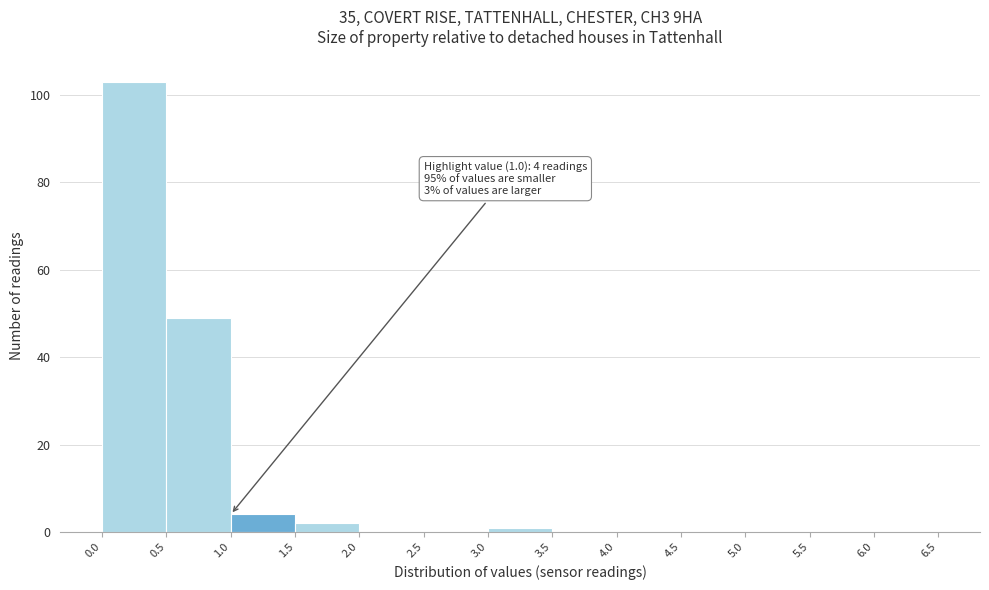

Which range on the x-axis has the tallest bar?

0.0 to 0.5